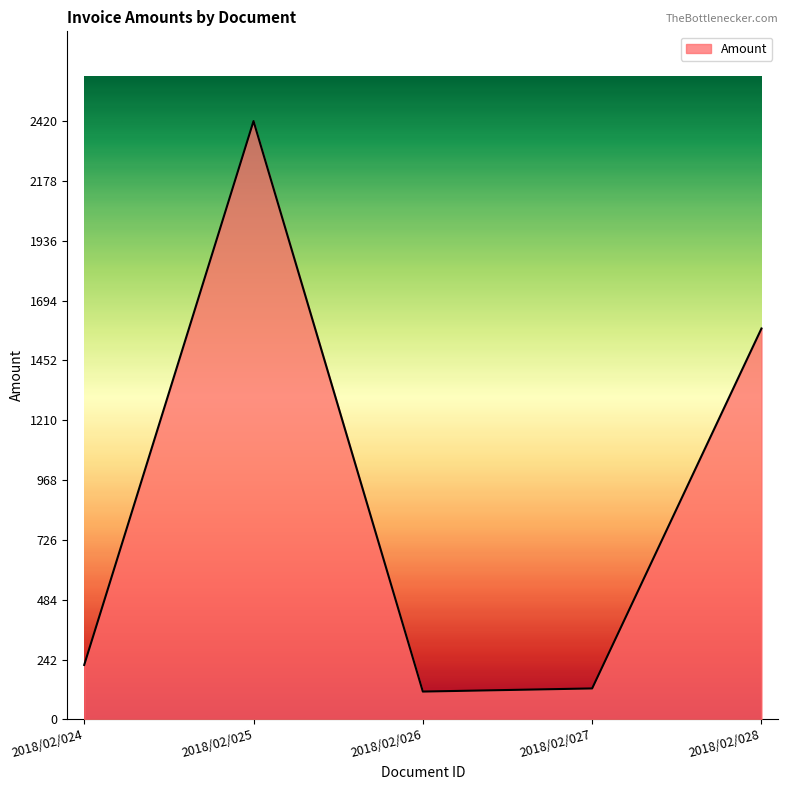

How many interior local valleys (lower than both neighbors) does the data have?

1